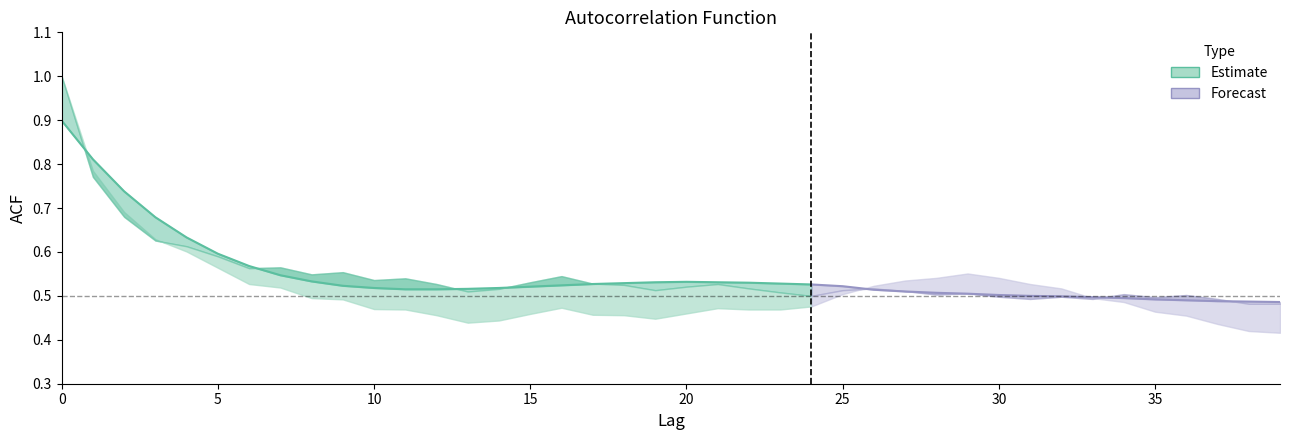

True or false: acf_shown has a value of 0.5 at 17.

True